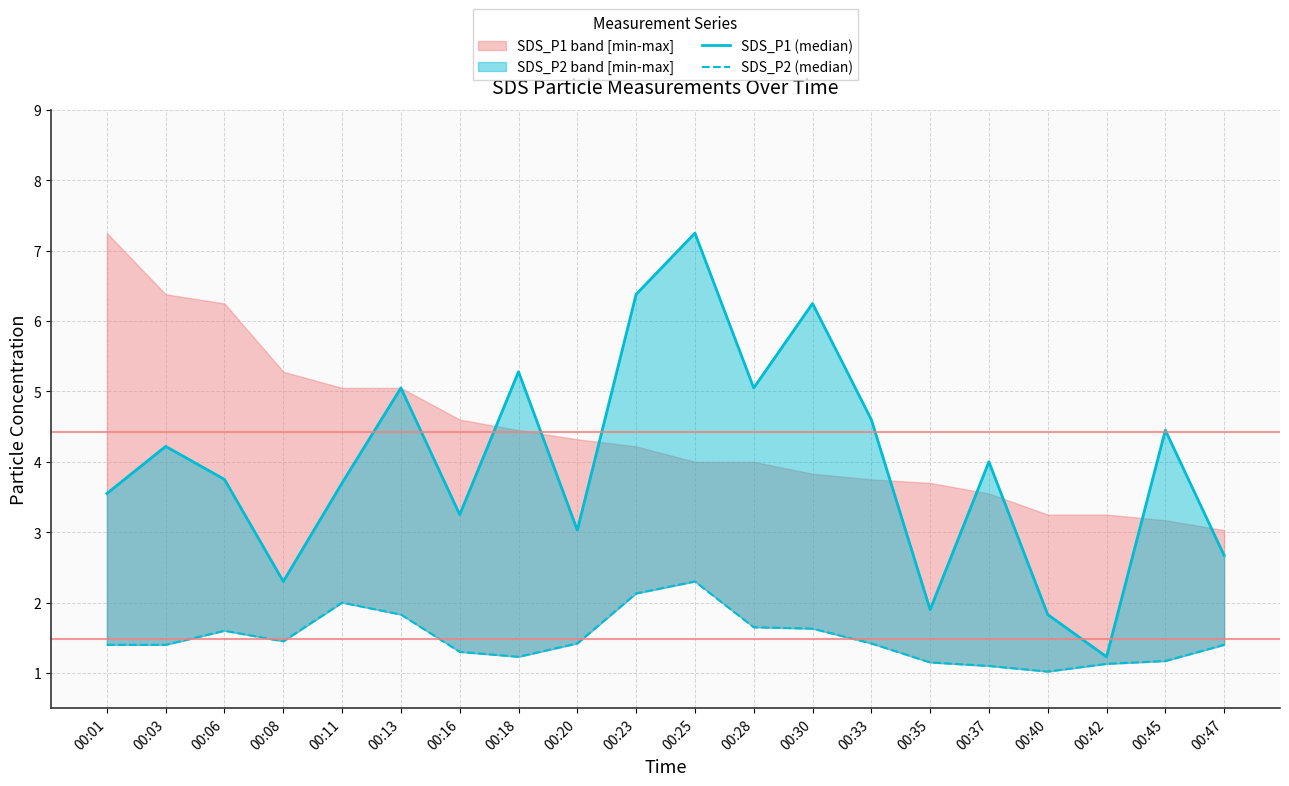

True or false: SDS_P2 (median) has more than 0 points higher than both neighbors.

True